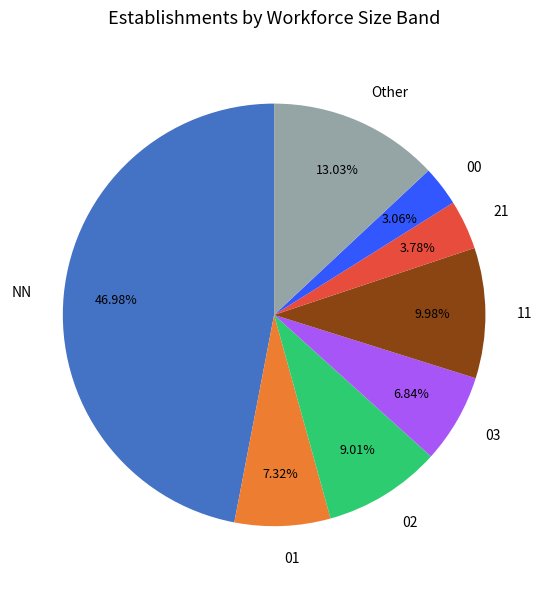

Is the sum of 03 and 01 greater than half?

No